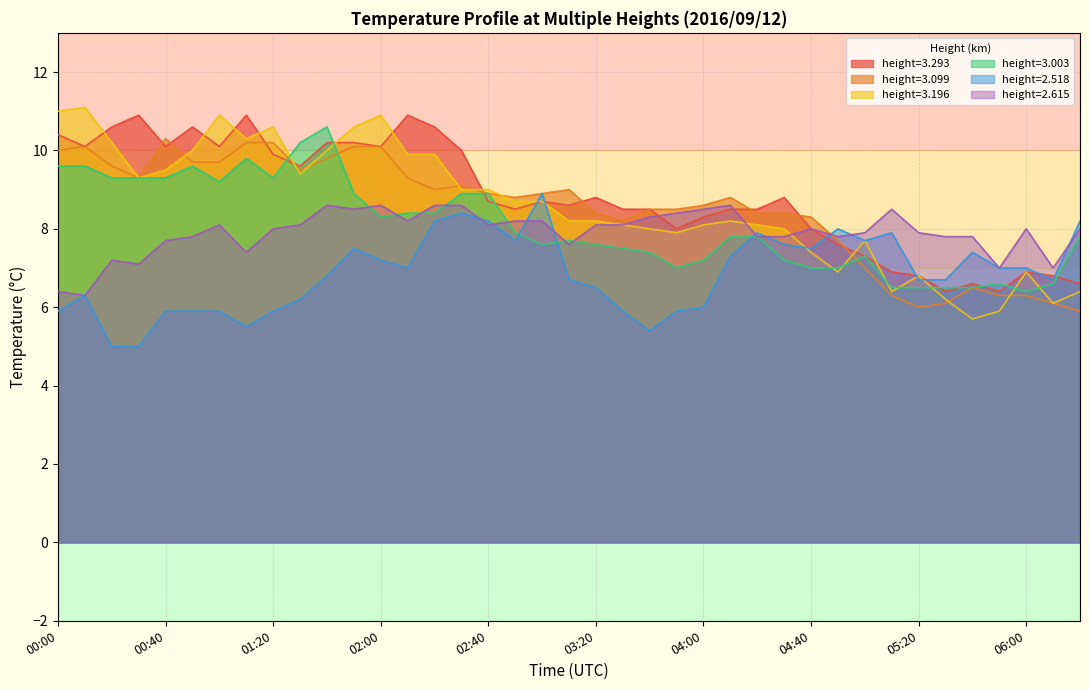

Where does the 3.099 series first go above 8?

00:00